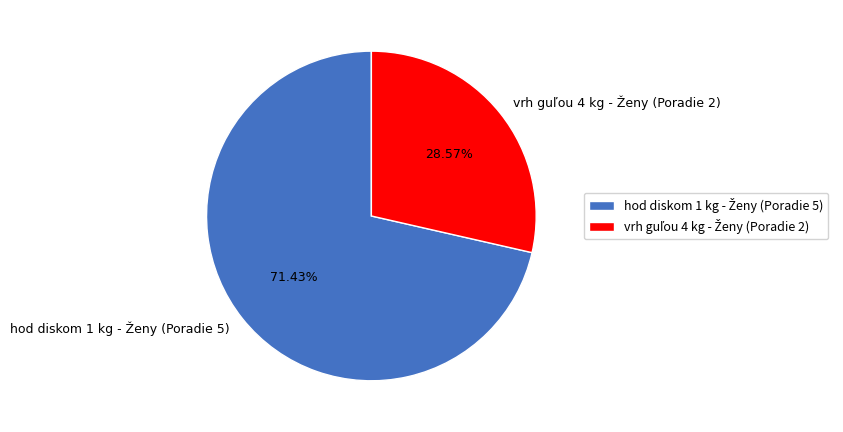

Is there any slice that represents more than half of the pie?

Yes